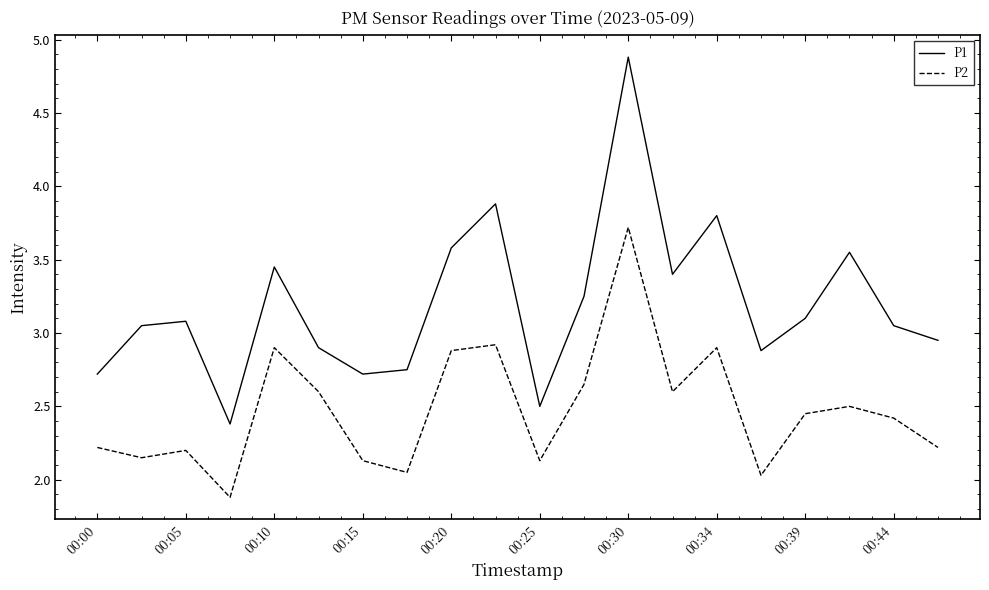

What is the difference between the maximum and minimum values in the P2 series?

1.8